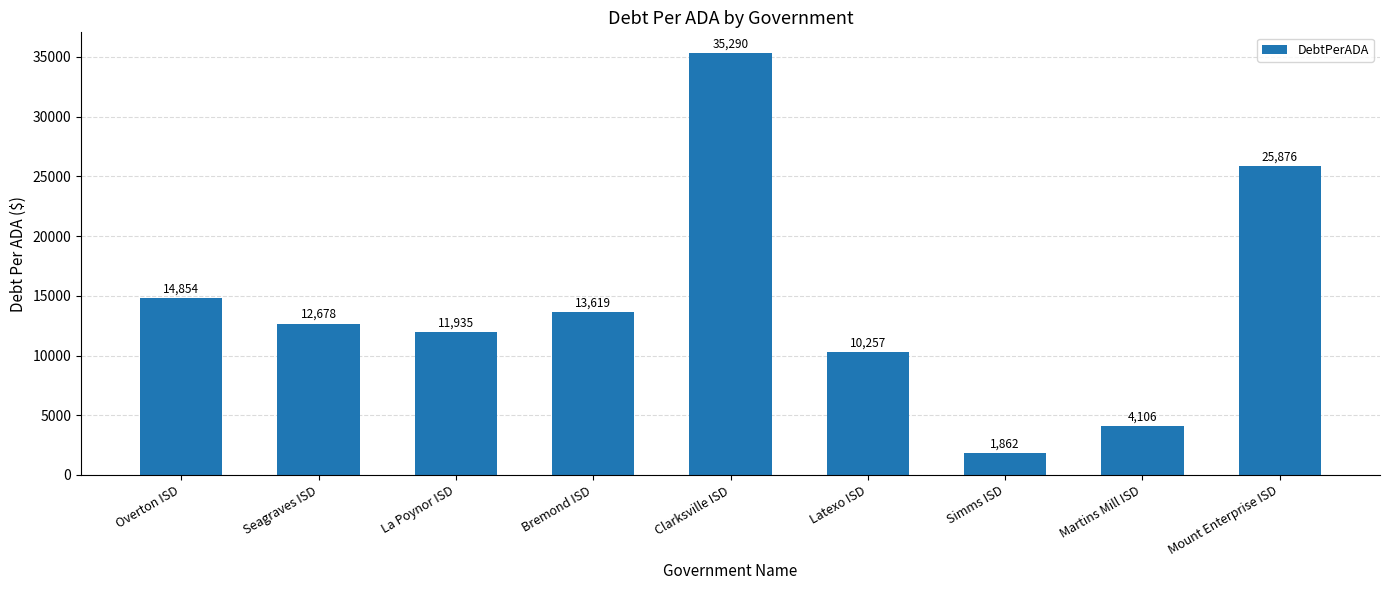

Which has a higher value, Seagraves ISD or Martins Mill ISD?

Seagraves ISD